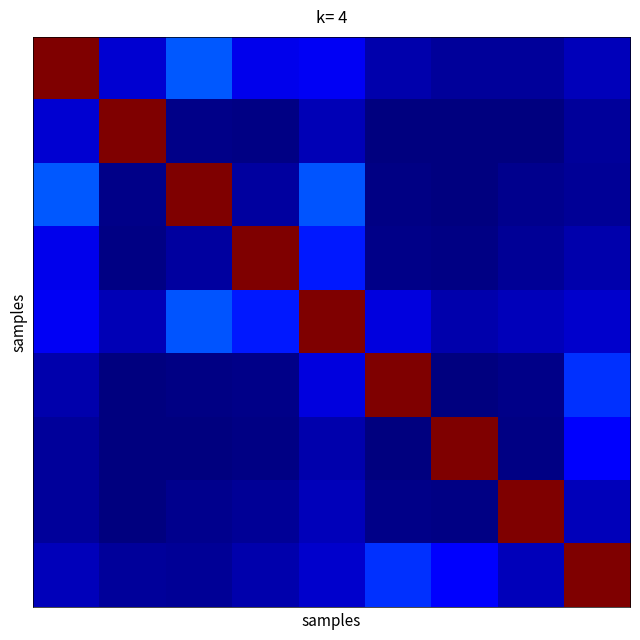

Count the number of categories in the chart.

9